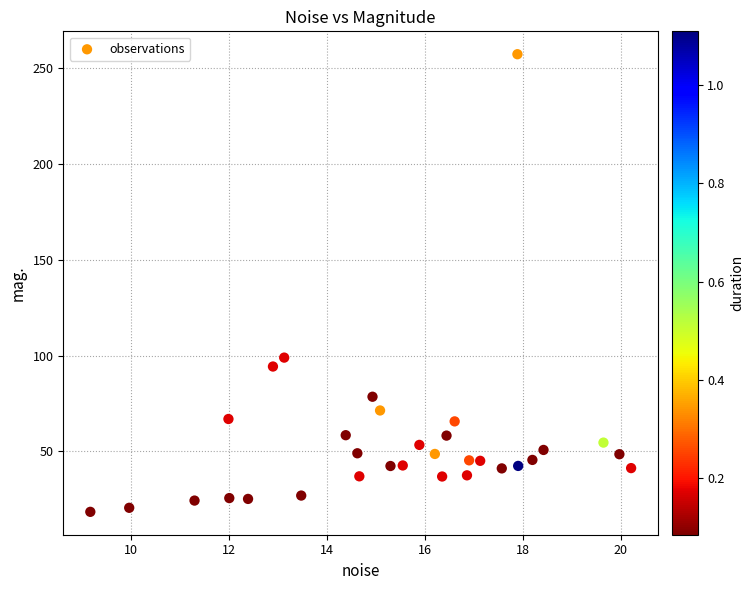

What Y value in the scatter plot is closest to 137?

99.0